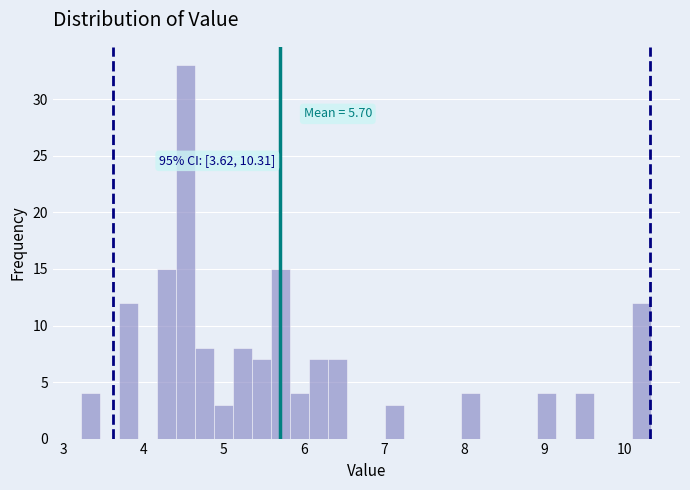

Around what value on the x-axis is the tallest bar? Give the approximate position of its centre, as read against the axis.

4.5